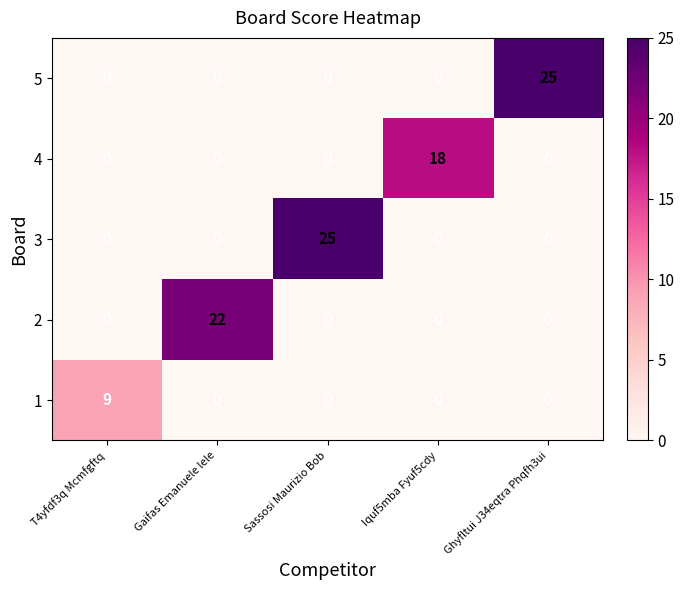

What is the spread (max minus min) of values at Ghyfltui J34eqtra Phqfh3ui?

25